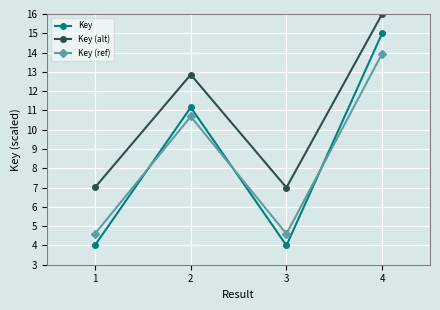

What is the average value of the Key (alt) series?

10.7